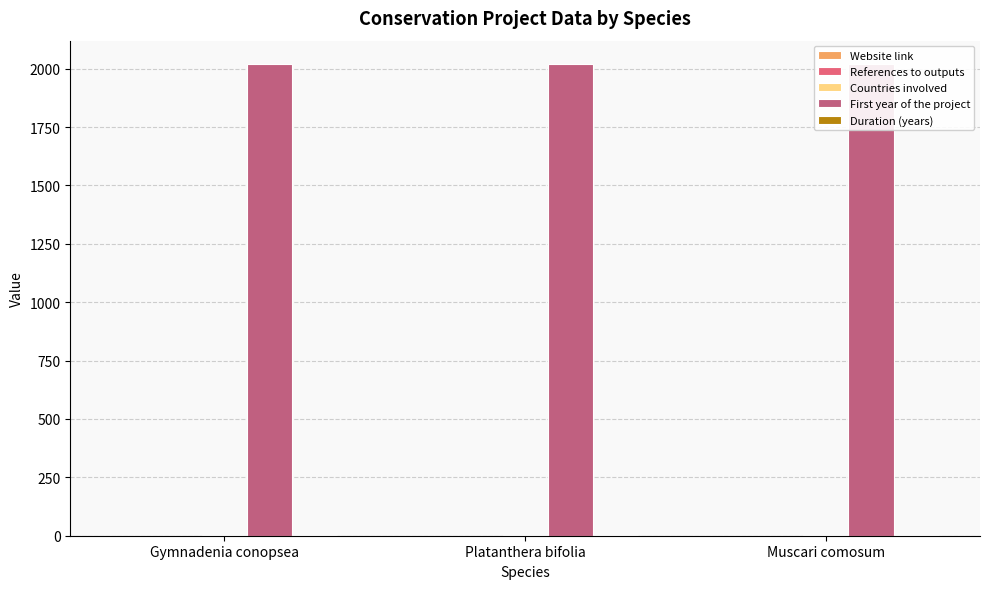

At which category is the sum across all series the highest?

Gymnadenia conopsea